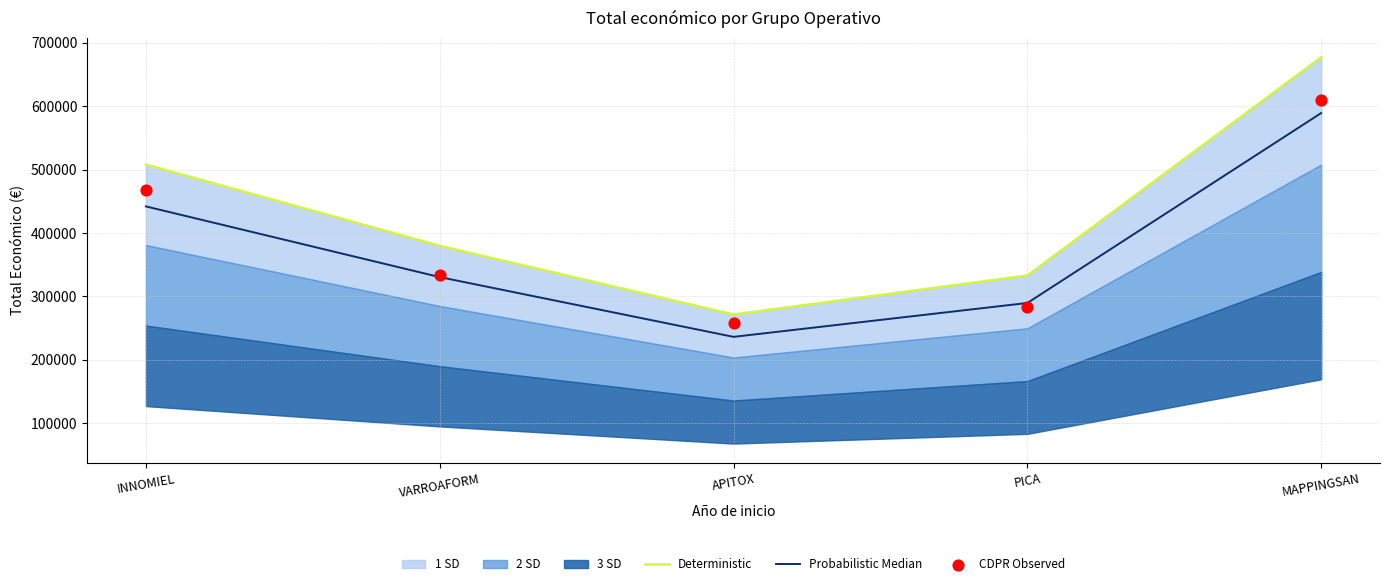

At which category is the sum across all series the highest?

MAPPINGSAN